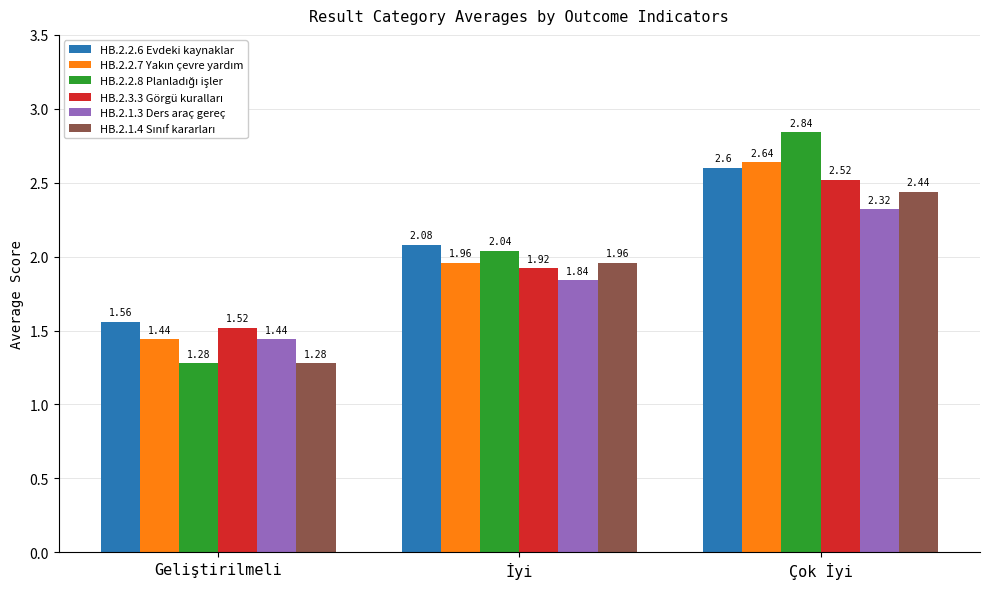

Which category has the highest value across all series?

Çok İyi